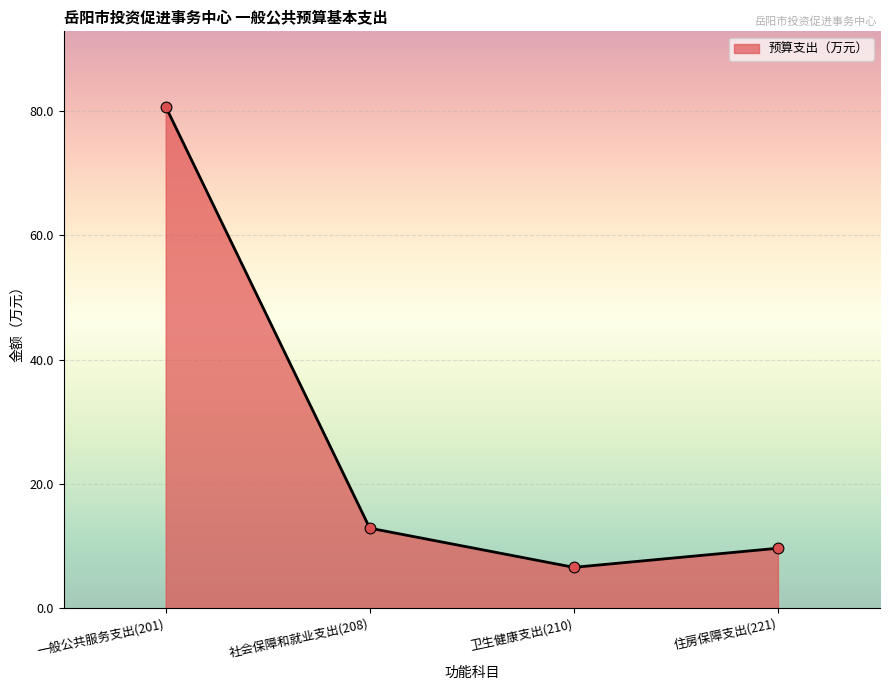

Which has a higher value, 卫生健康支出(210) or 一般公共服务支出(201)?

一般公共服务支出(201)